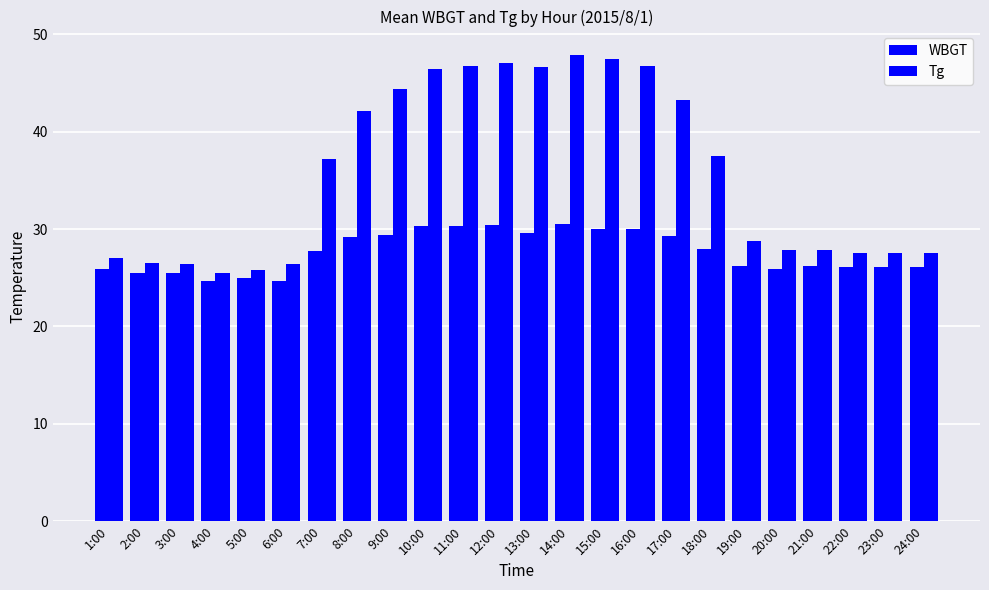

How many bars are there in each group?

2